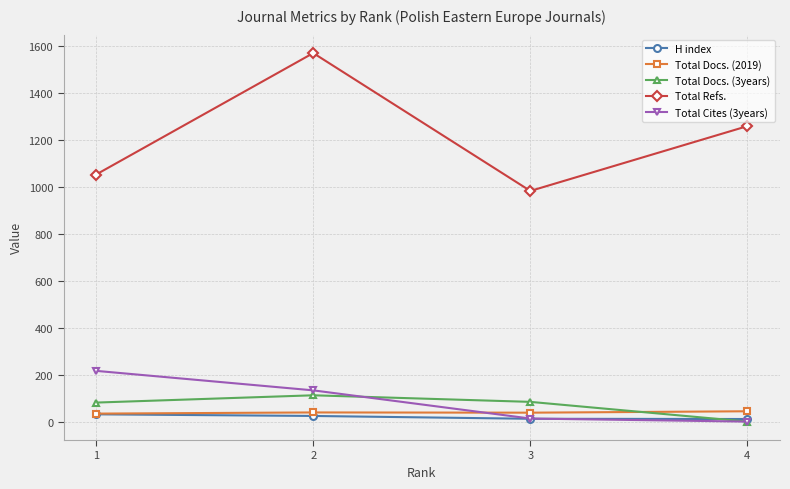

True or false: Total Cites (3years) and Total Docs. (2019) cross at least once.

True